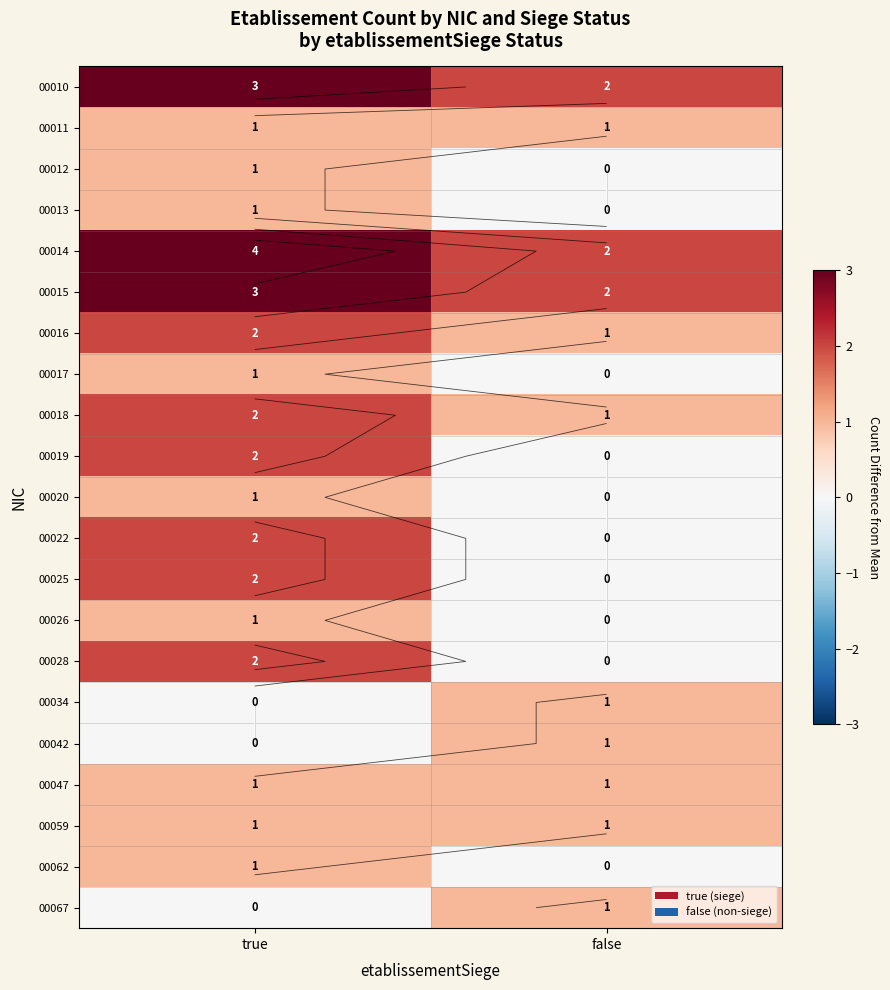

How many 00067 values are between 0 and 1?

2